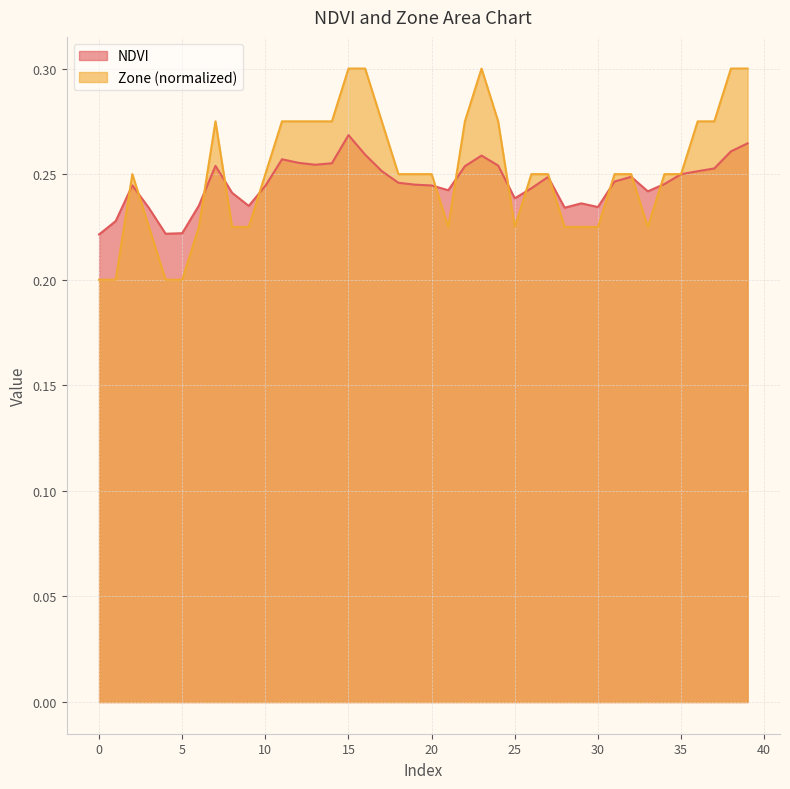

Reading left to right, transcribe all the data shown in this chart.

NDVI: 0.2	0.2	0.2	0.2	0.2	0.2	0.2	0.3	0.2	0.2	0.2	0.3	0.3	0.3	0.3	0.3	0.3	0.3	0.2	0.2	0.2	0.2	0.3	0.3	0.3	0.2	0.2	0.2	0.2	0.2	0.2	0.2	0.2	0.2	0.2	0.2	0.3	0.3	0.3	0.3
Zone: 0.2	0.2	0.2	0.2	0.2	0.2	0.2	0.3	0.2	0.2	0.2	0.3	0.3	0.3	0.3	0.3	0.3	0.3	0.2	0.2	0.2	0.2	0.3	0.3	0.3	0.2	0.2	0.2	0.2	0.2	0.2	0.2	0.2	0.2	0.2	0.2	0.3	0.3	0.3	0.3